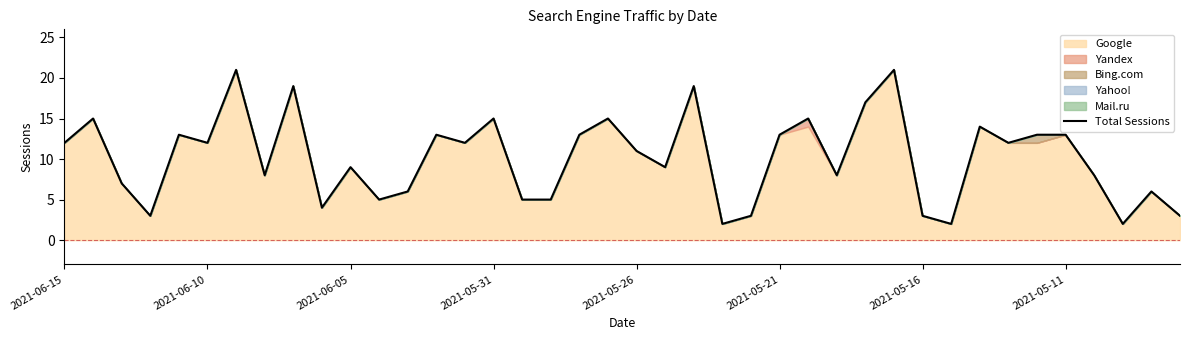

True or false: Total Sessions has a value of 13 at 2021-05-11.

True